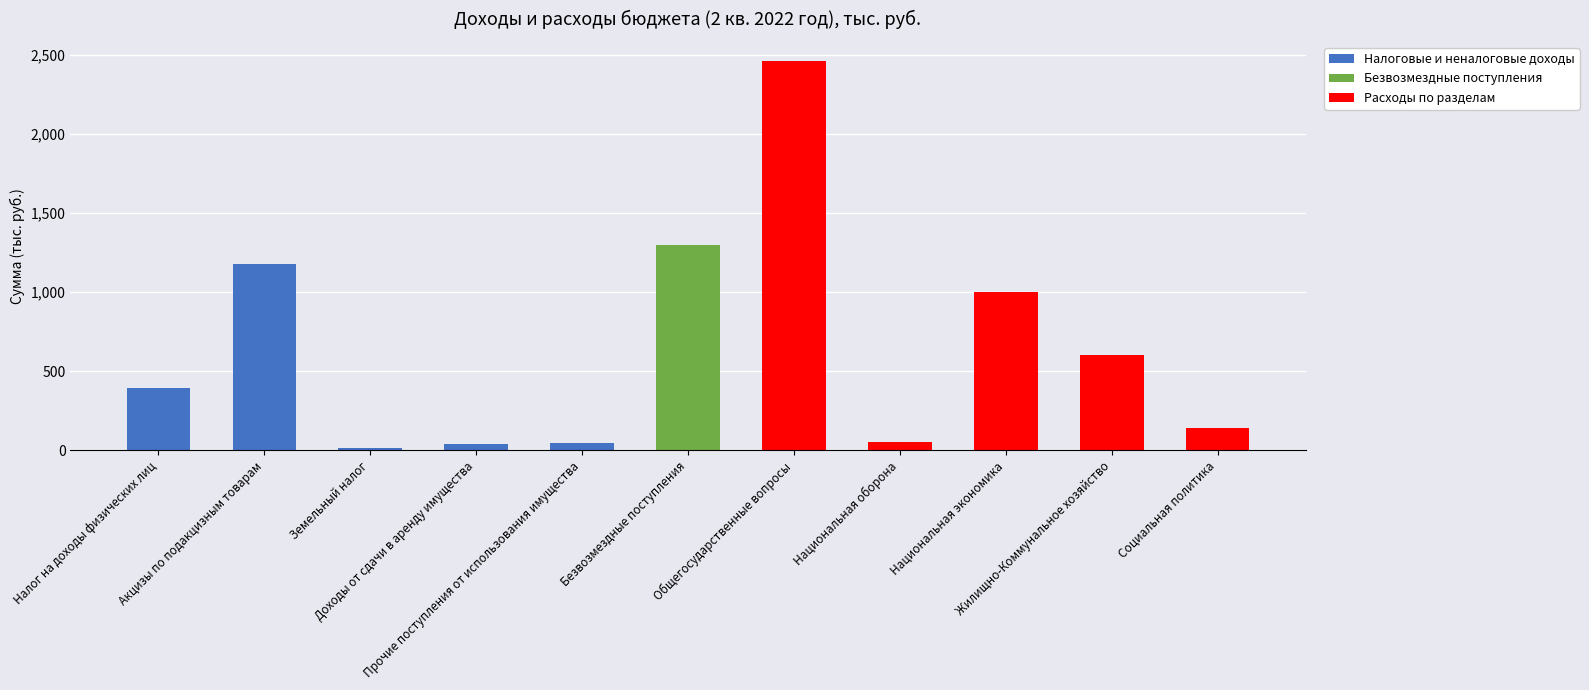

How many values in the Налоговые и неналоговые доходы series exceed 0?

5